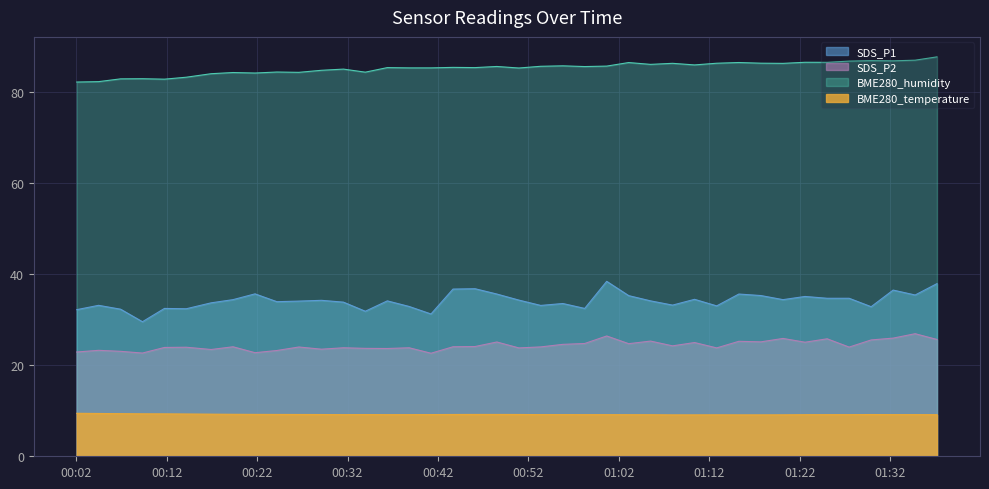

What is the difference between the maximum and minimum values in the SDS_P1 series?

8.9